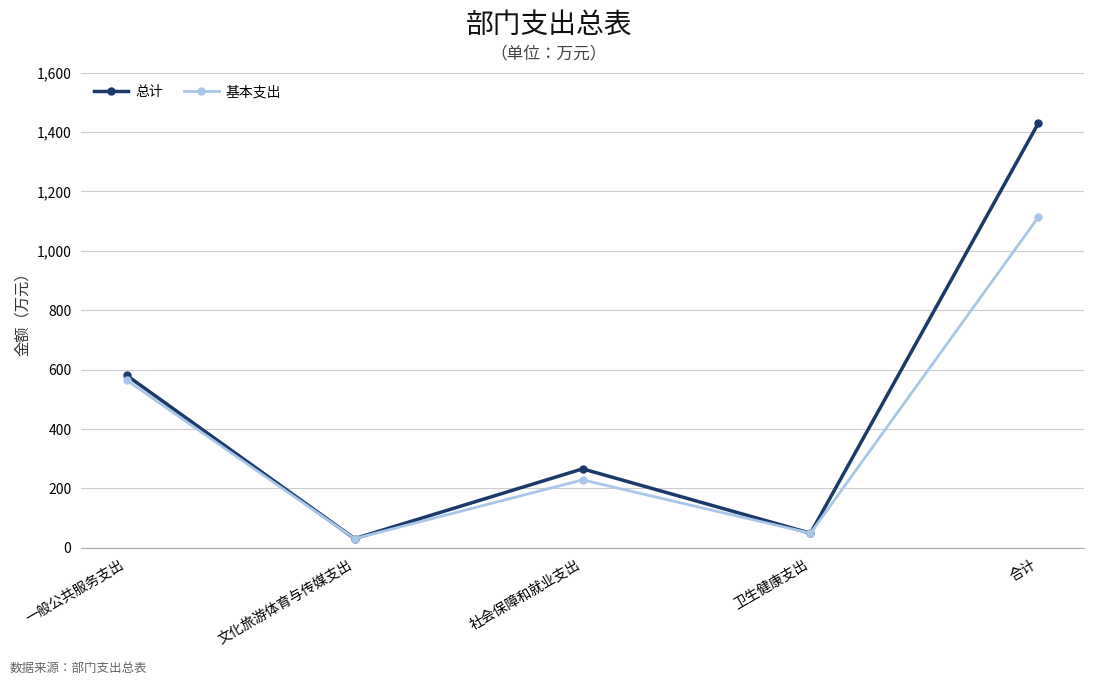

What is the spread (max minus min) of values at 社会保障和就业支出?

37.1